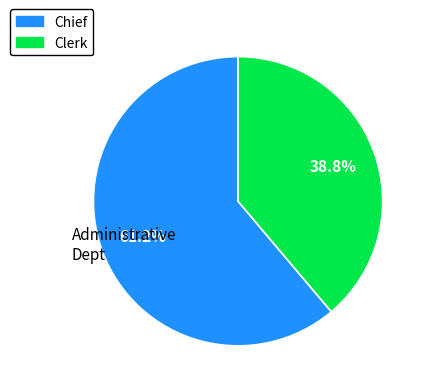

Which has a higher value, Chief or Clerk?

Chief